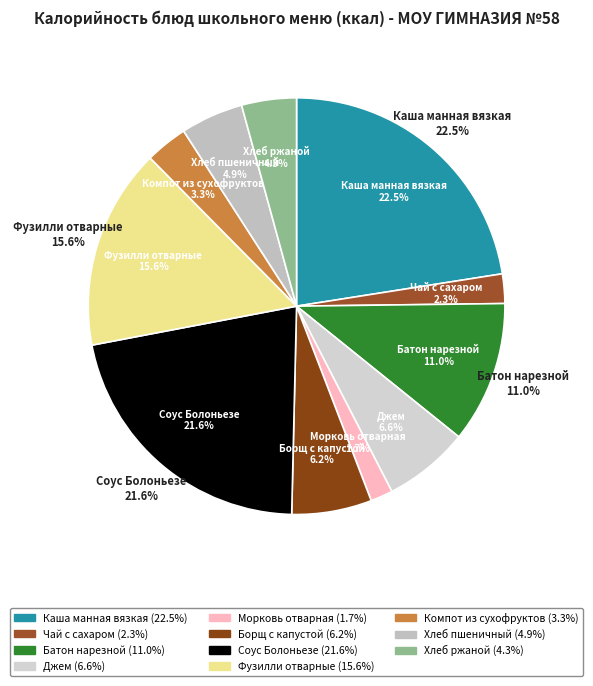

Is Хлеб ржаной the majority of the pie?

No